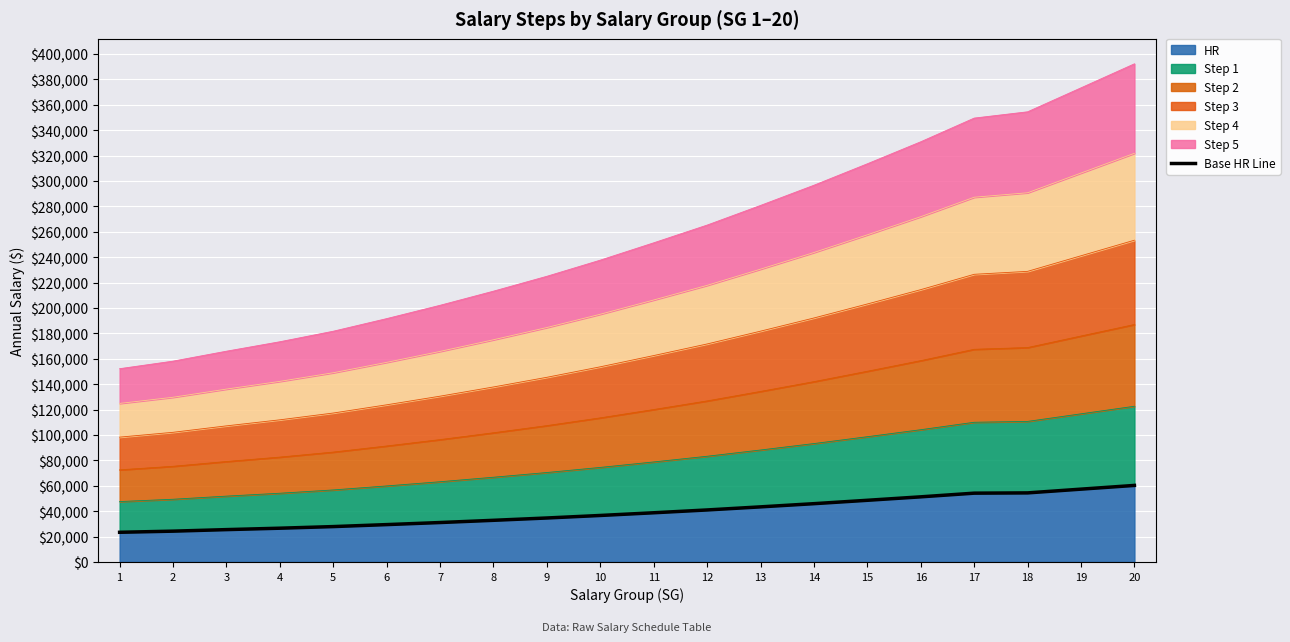

How many data points are above 38758?

9